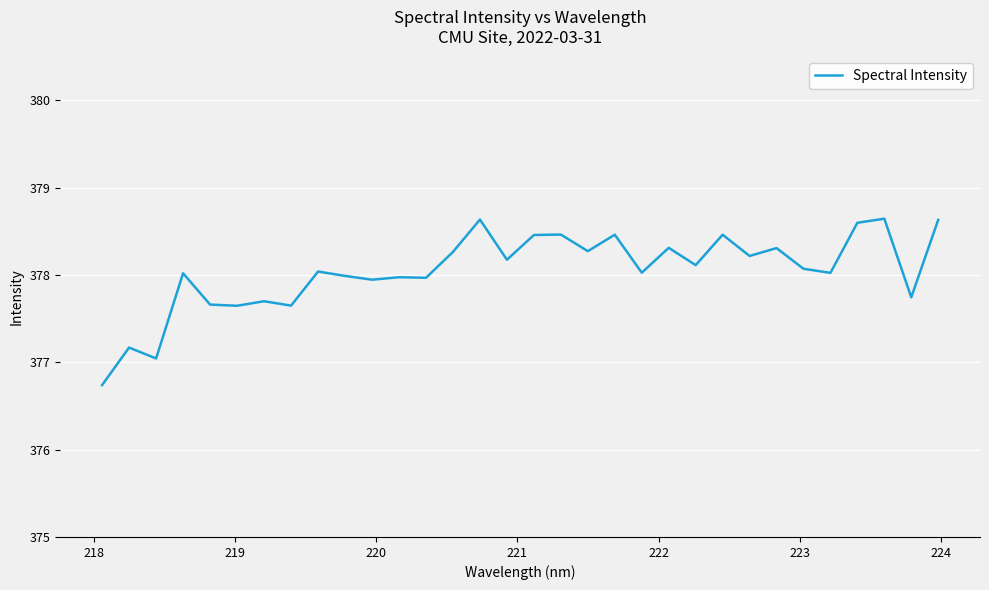

What is the minimum value shown in the chart?

376.7